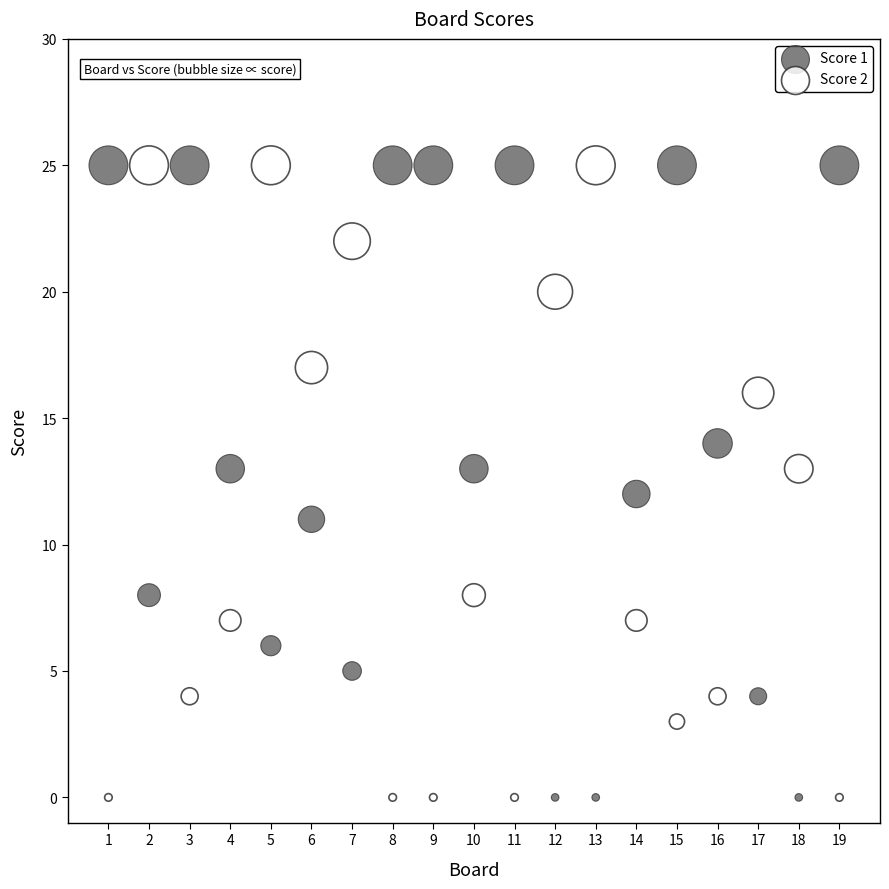

Across all data points, what is the range of Y values (max minus min)?

25